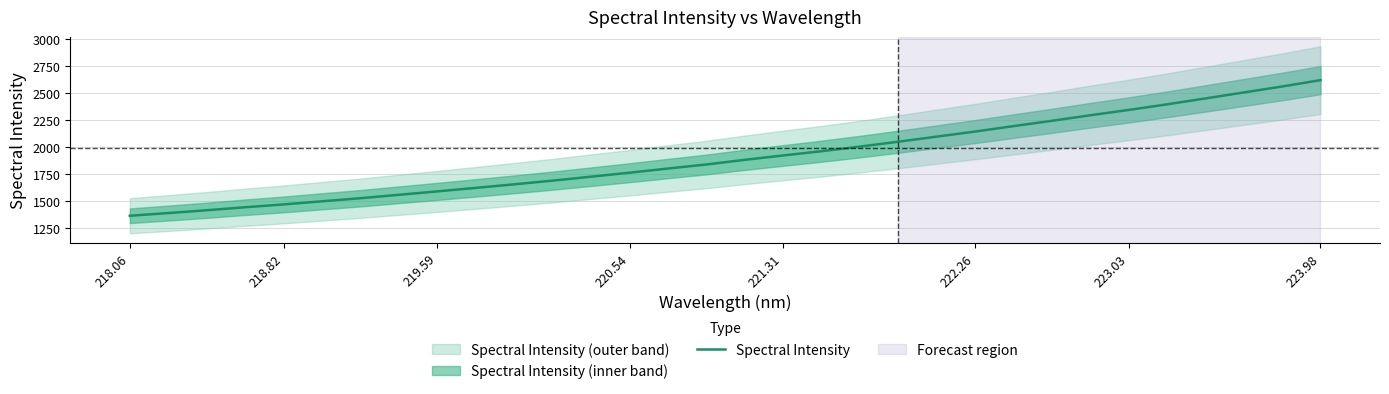

How many categories are shown in the chart?

32